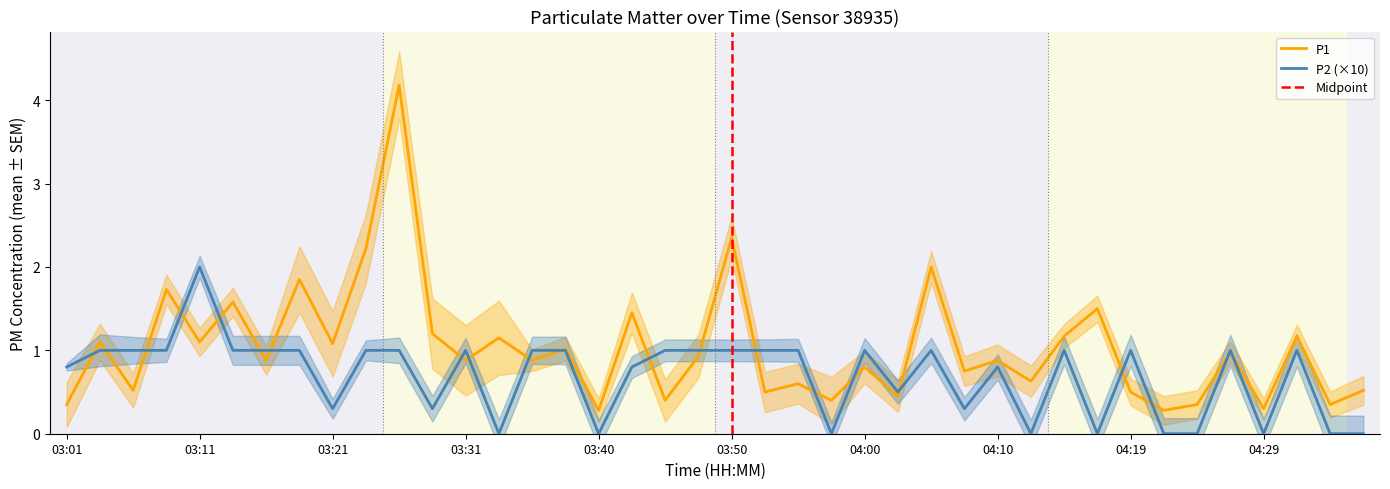

What is the value of the P2 point at the 15th from the left?

1.0